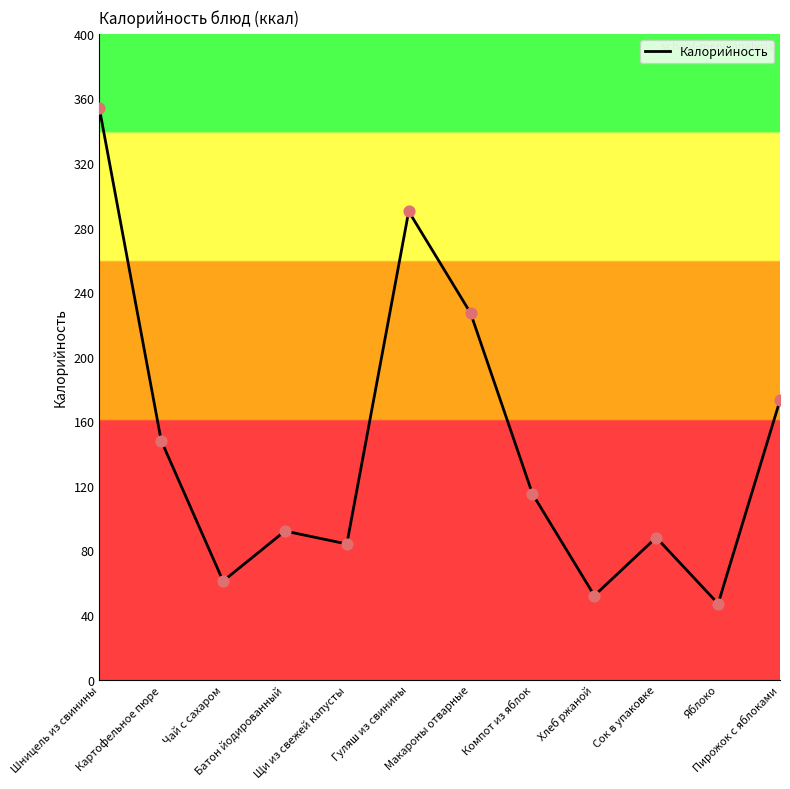

Which has a higher value, Батон йодированный or Сок в упаковке?

Батон йодированный